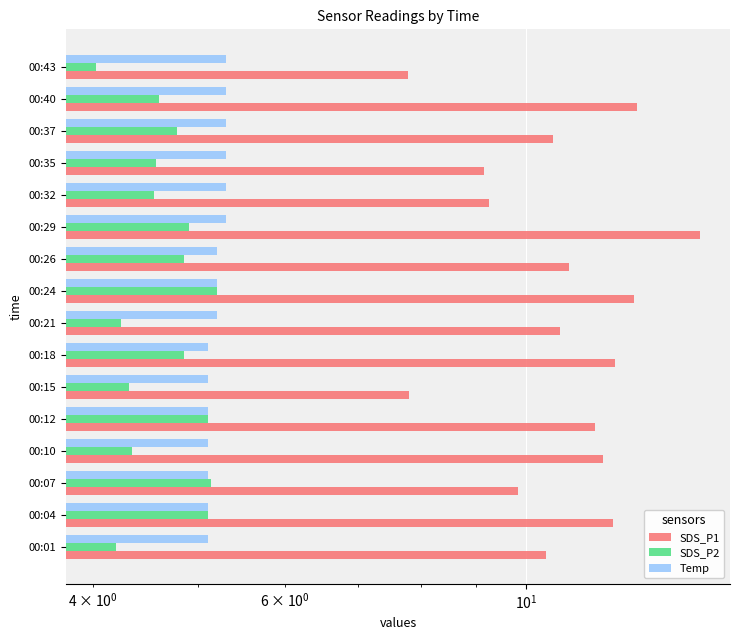

Is the value of Temp at 00:10 greater than the value of SDS_P1 at 00:15?

No